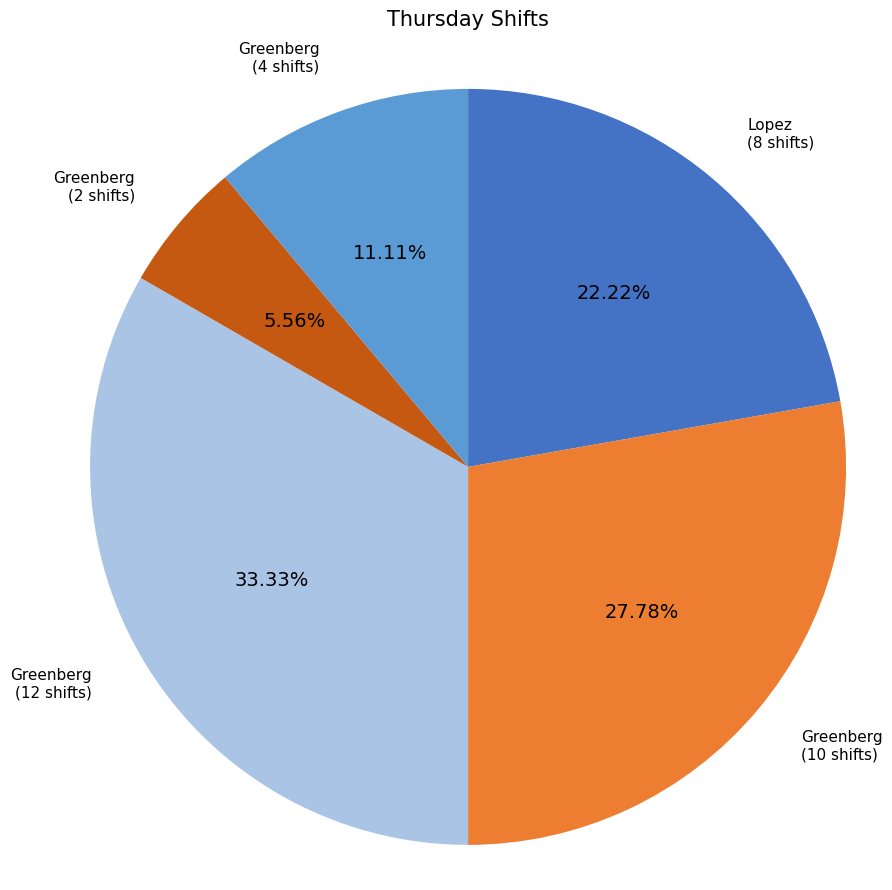

Is there a majority slice in this chart?

No